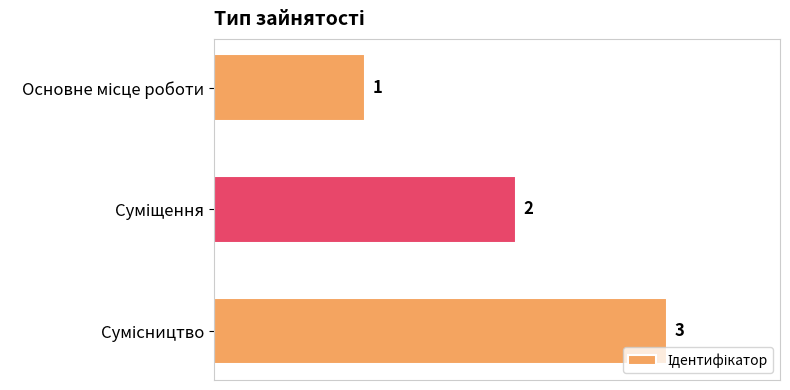

What is the value of the 1st bar from the top?

1